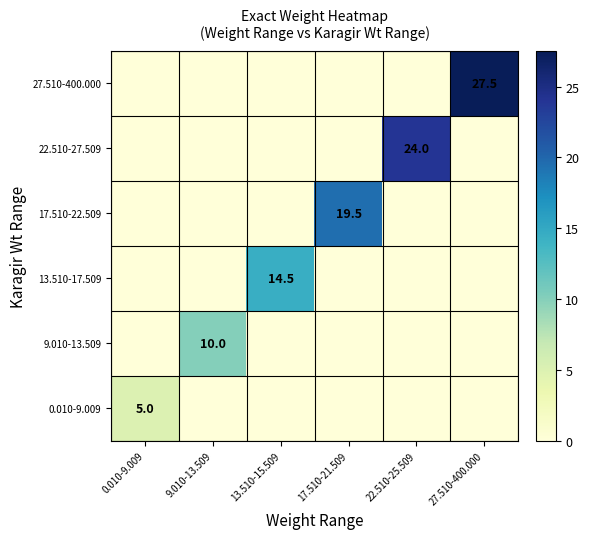

At which category is the sum across all series the highest?

27.510-400.000